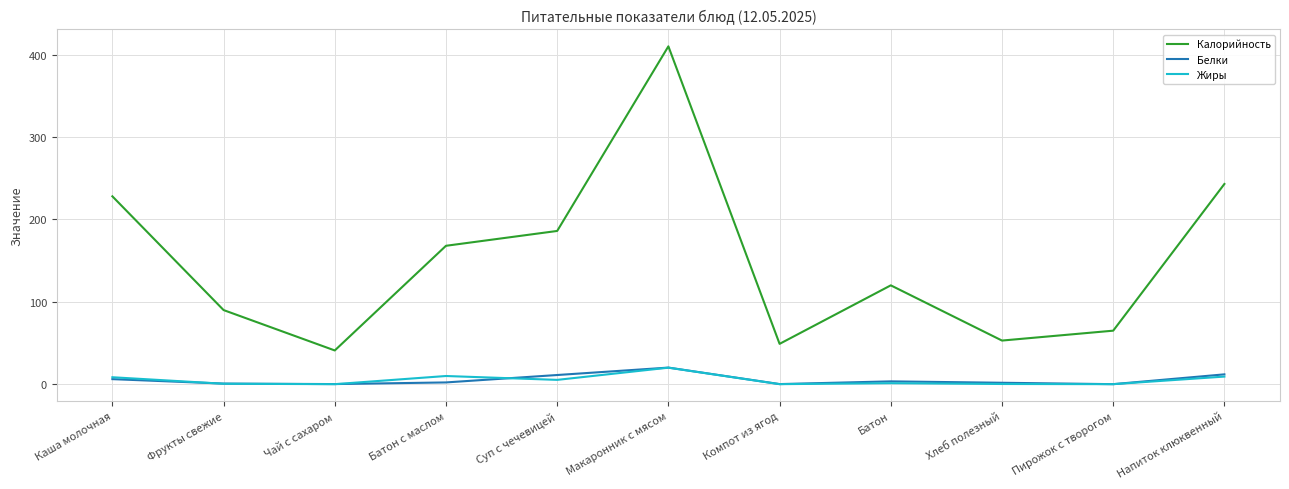

Which series has the widest spread of values?

Калорийность